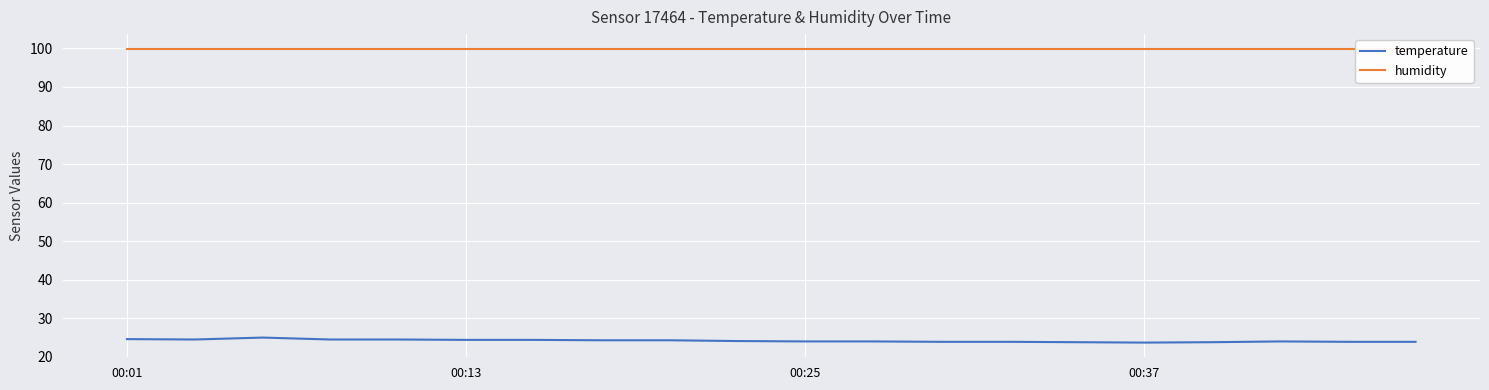

What is the maximum value for temperature?

25.0